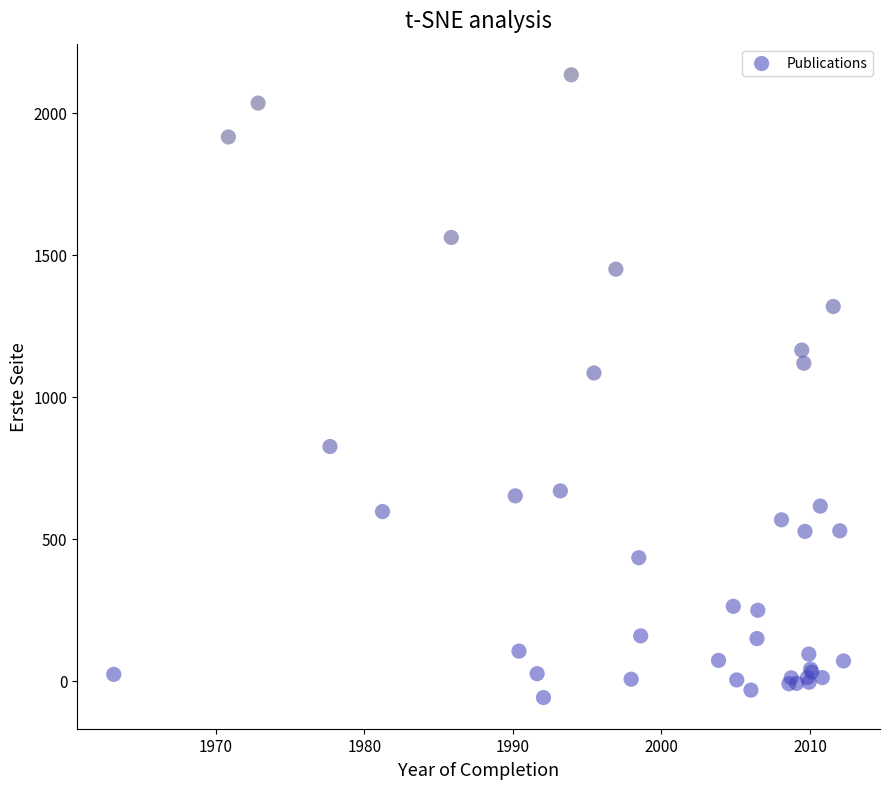

What Y value in the scatter plot is closest to 1037?

1084.0